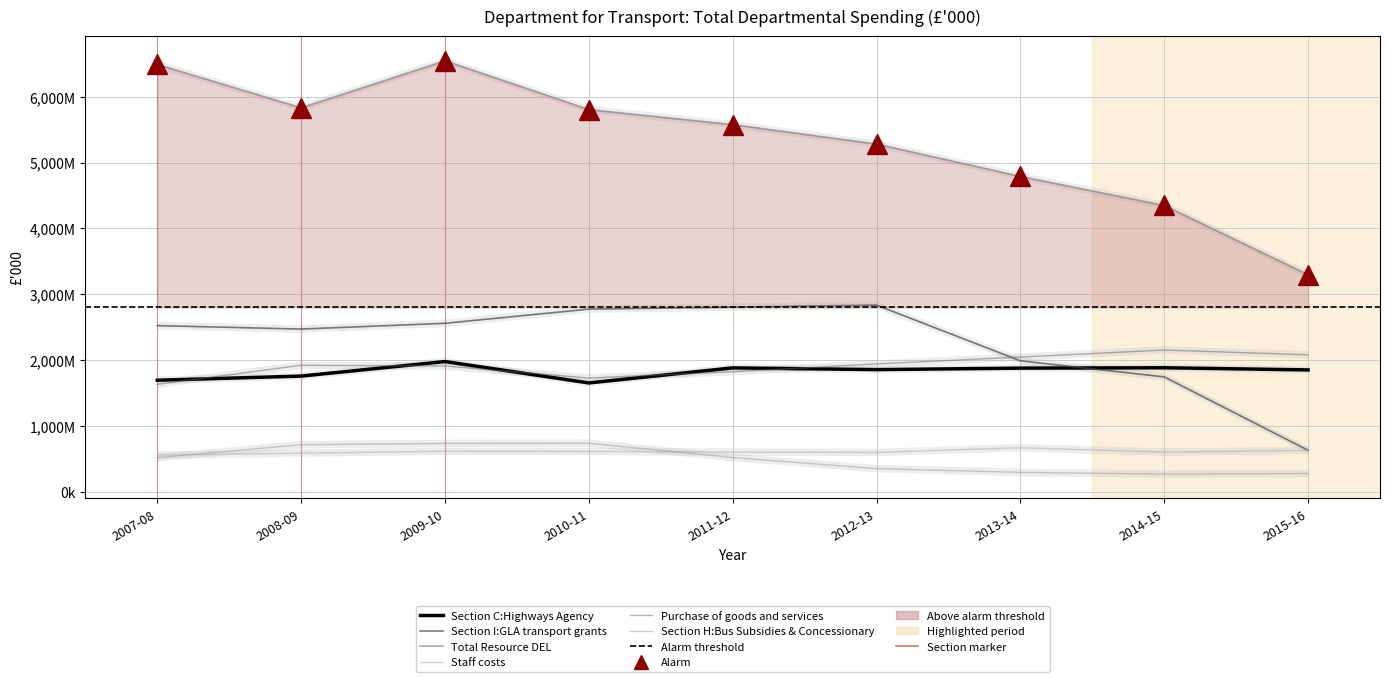

At which category does the chart reach its peak across all series?

2009-10